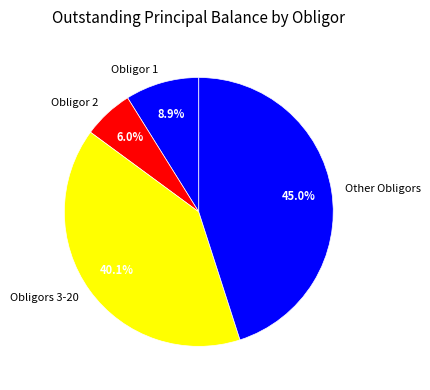

Is the sum of Obligor 1 and Obligor 2 greater than half?

No